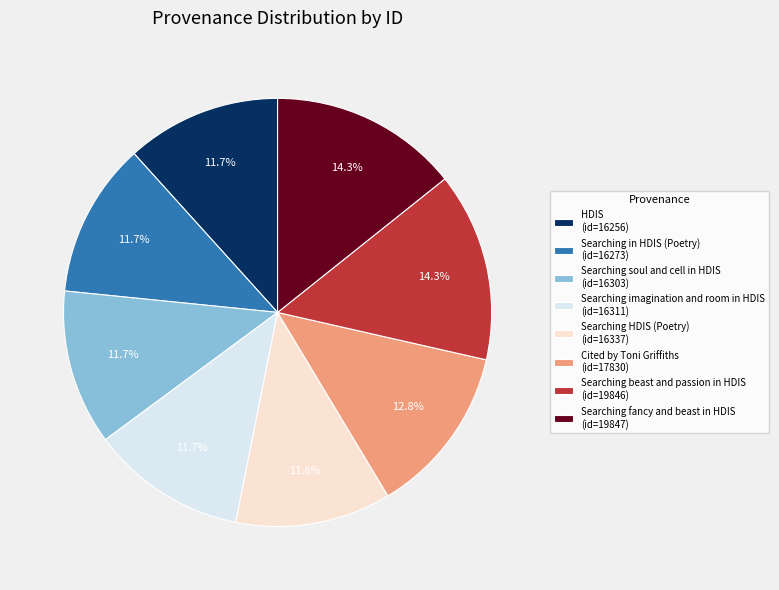

Is Searching HDIS (Poetry) the majority of the pie?

No